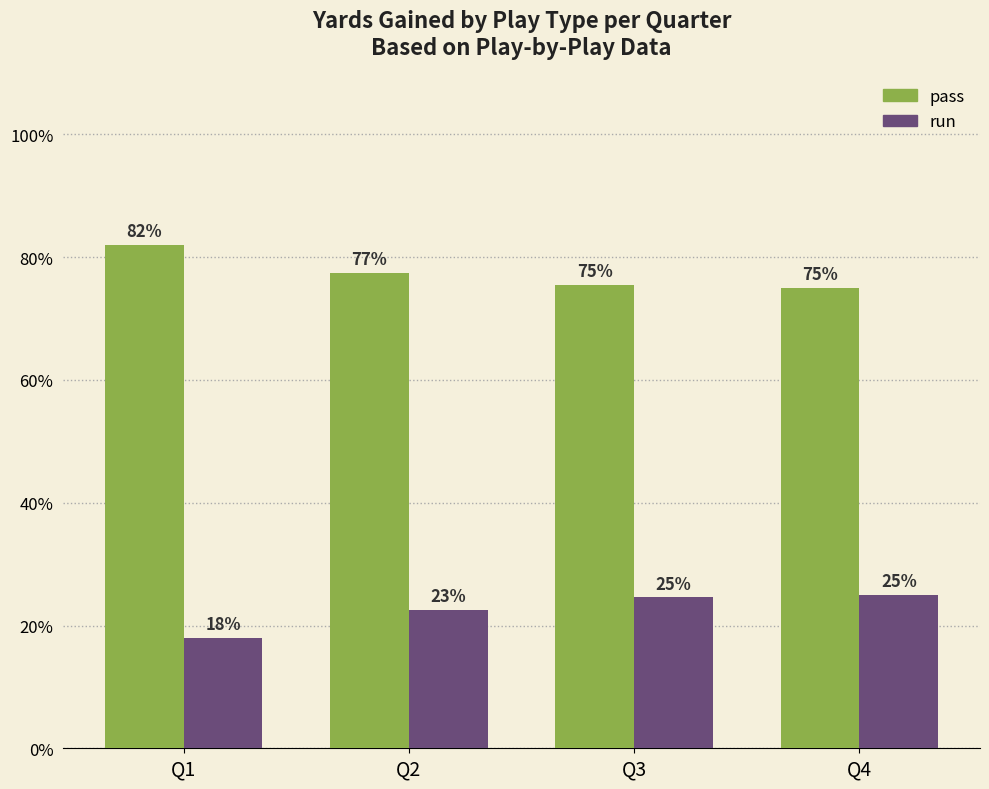

Does the chart contain stacked bars?

No